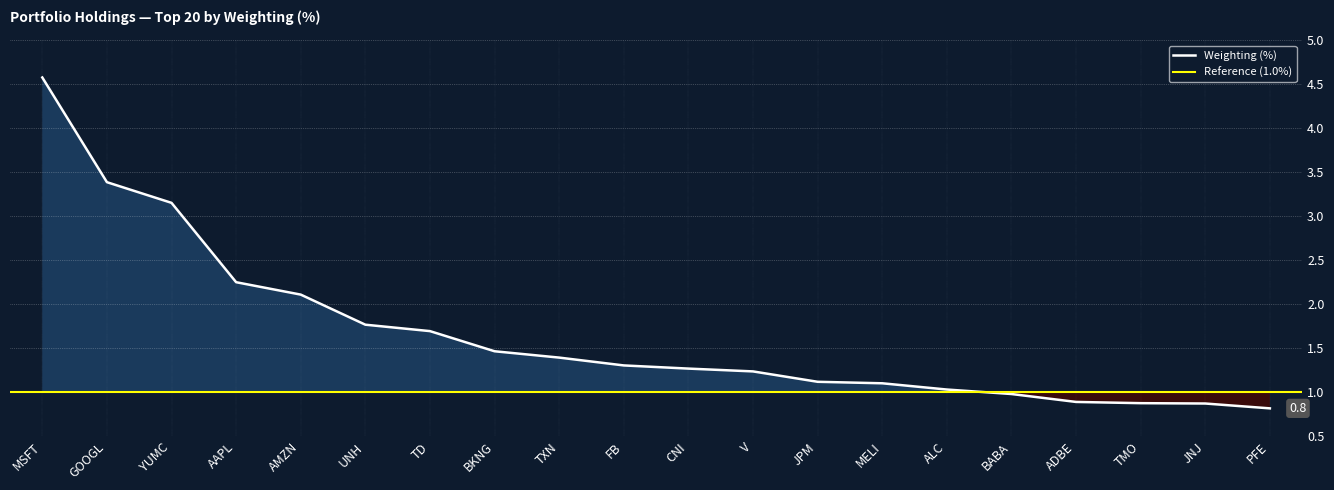

Which label corresponds to the smallest value in the chart?

PFE